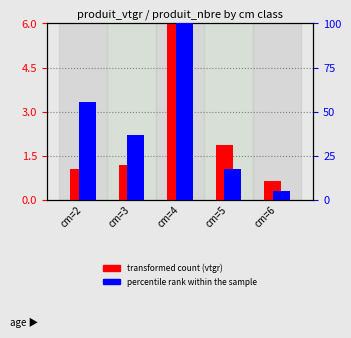

What is the total value across all series at cm=2?

56.7